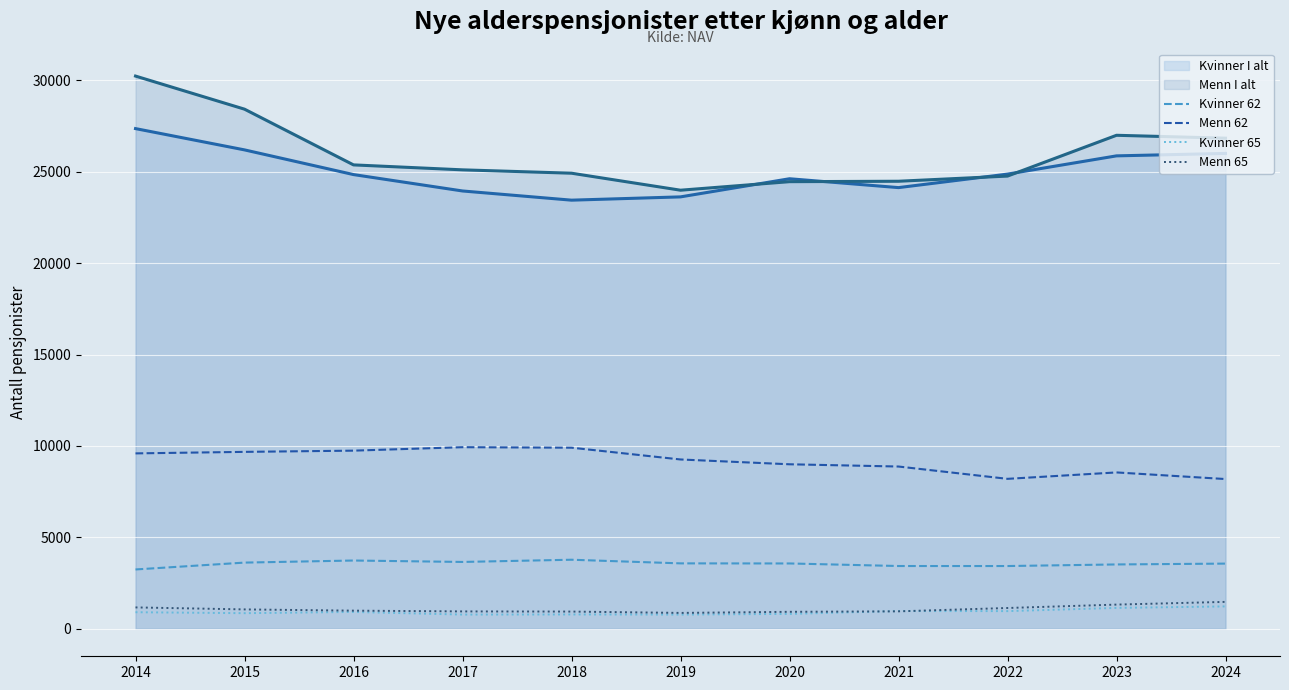

The value of Menn 65 at 2016 is 985. True or false?

True